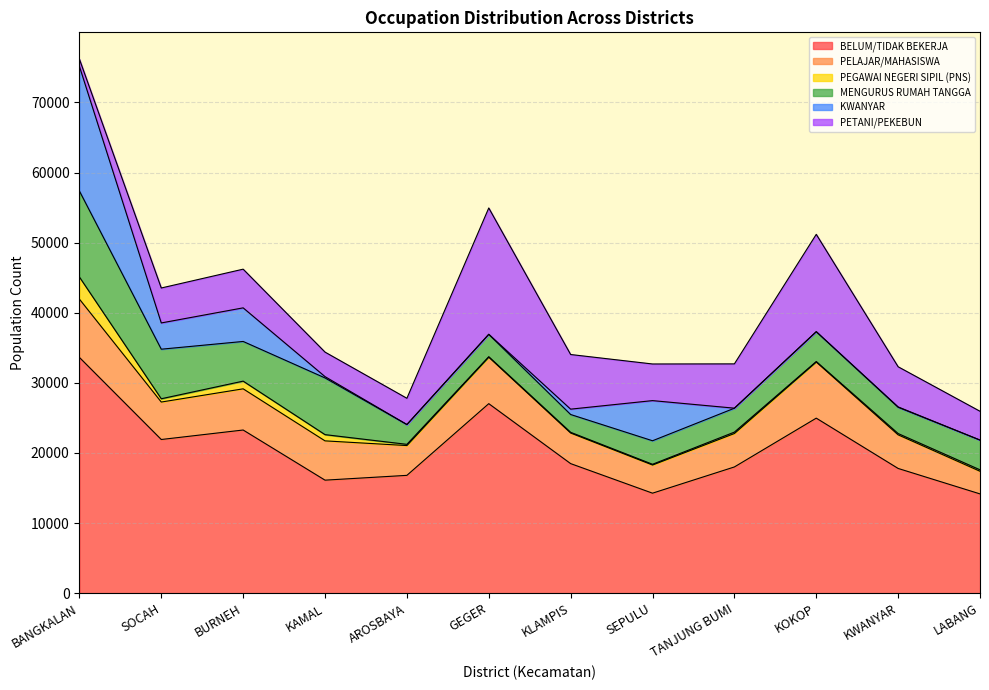

True or false: PETANI/PEKEBUN and MENGURUS RUMAH TANGGA cross at least once.

True